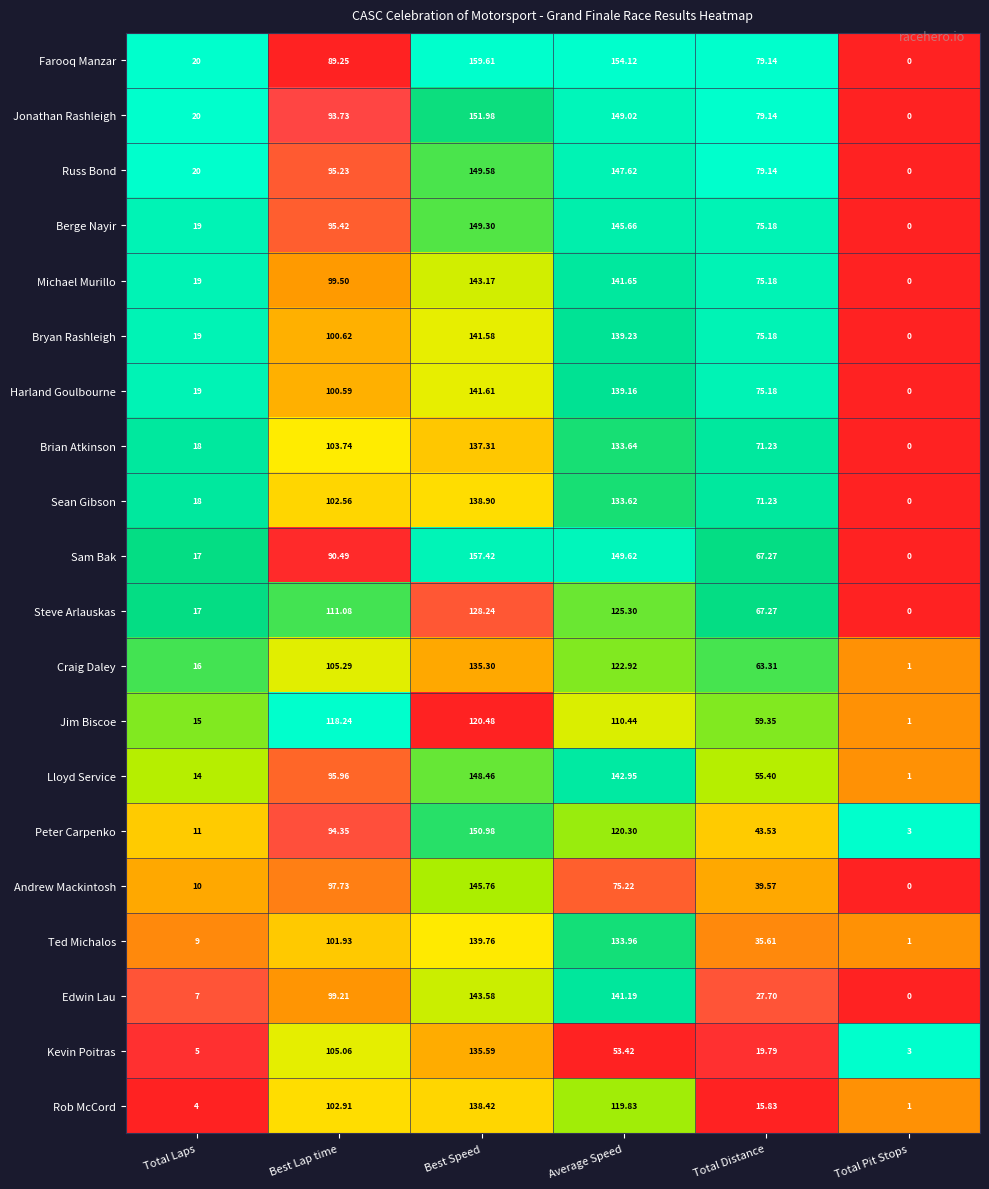

Which series has the widest spread of values?

Farooq Manzar